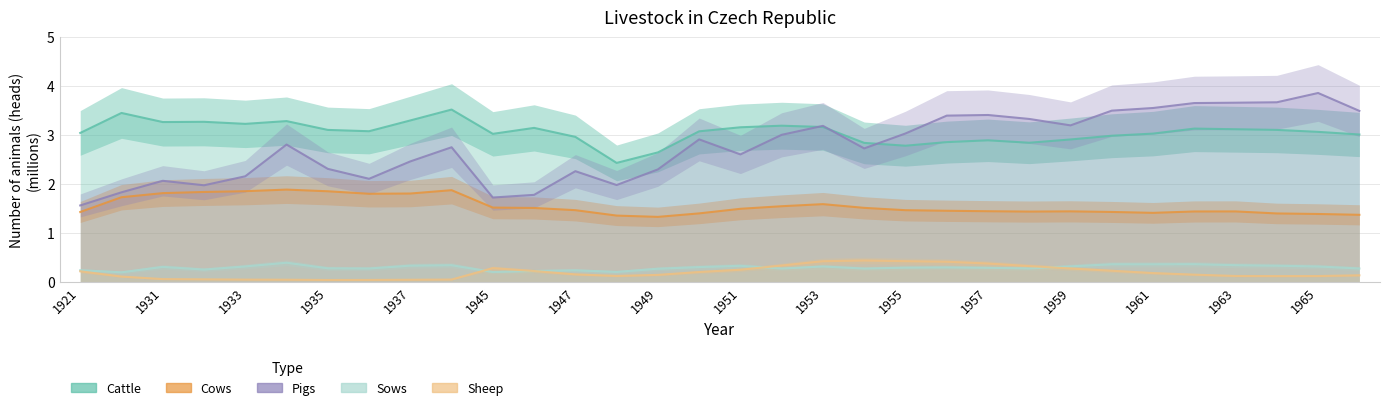

True or false: Cattle has a value of 1.5 at 1936.

False